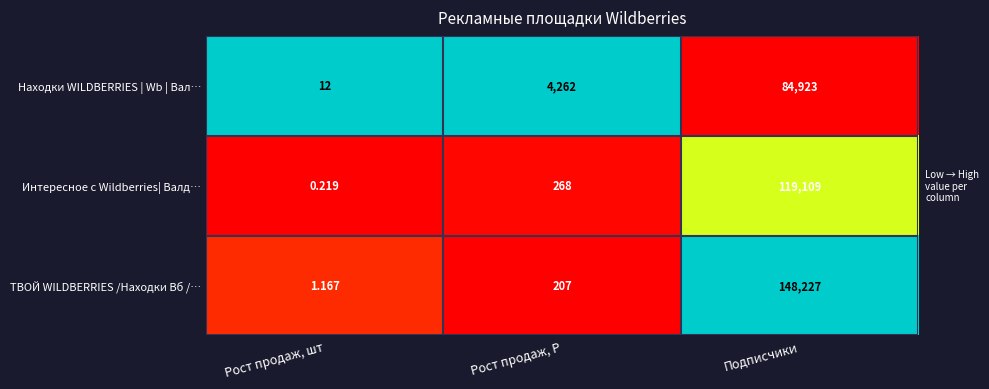

Which series has the largest total across all categories?

ТВОЙ WILDBERRIES /Находки Вб /…